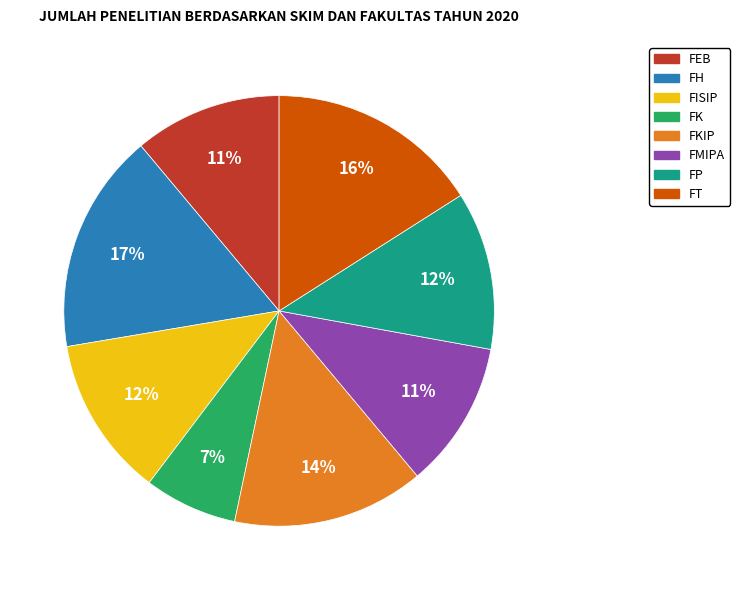

To the nearest percent, what is the average slice percentage?

12%